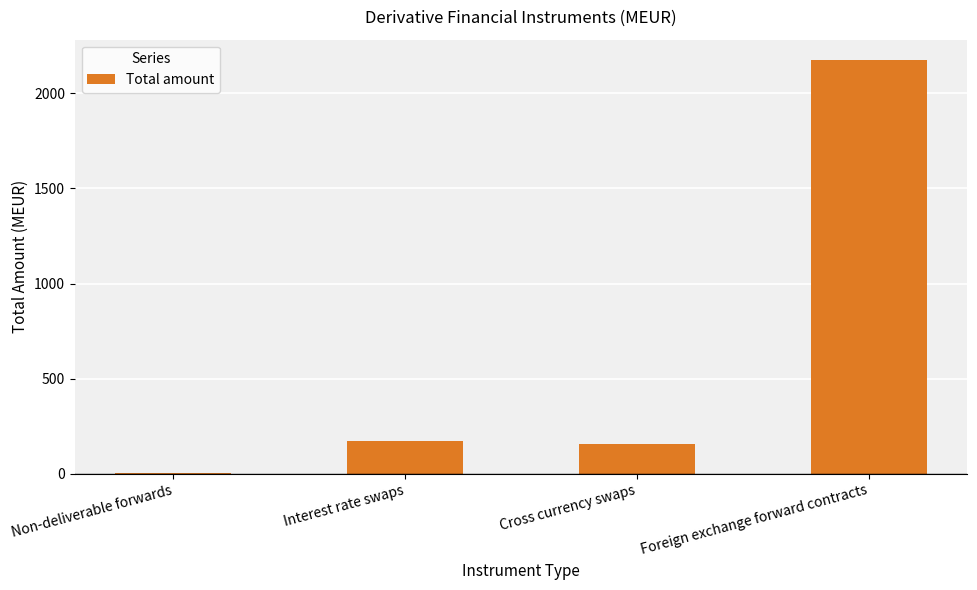

The value at Cross currency swaps is 81. True or false?

False